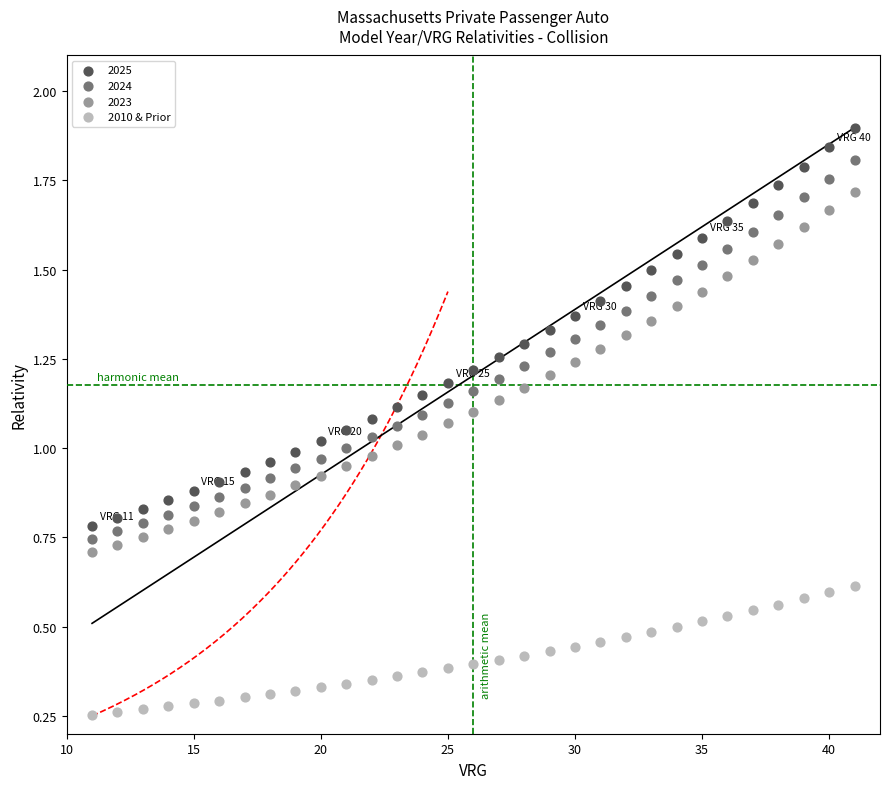

What is the X range (max minus min) for the scatter plot?

30.0